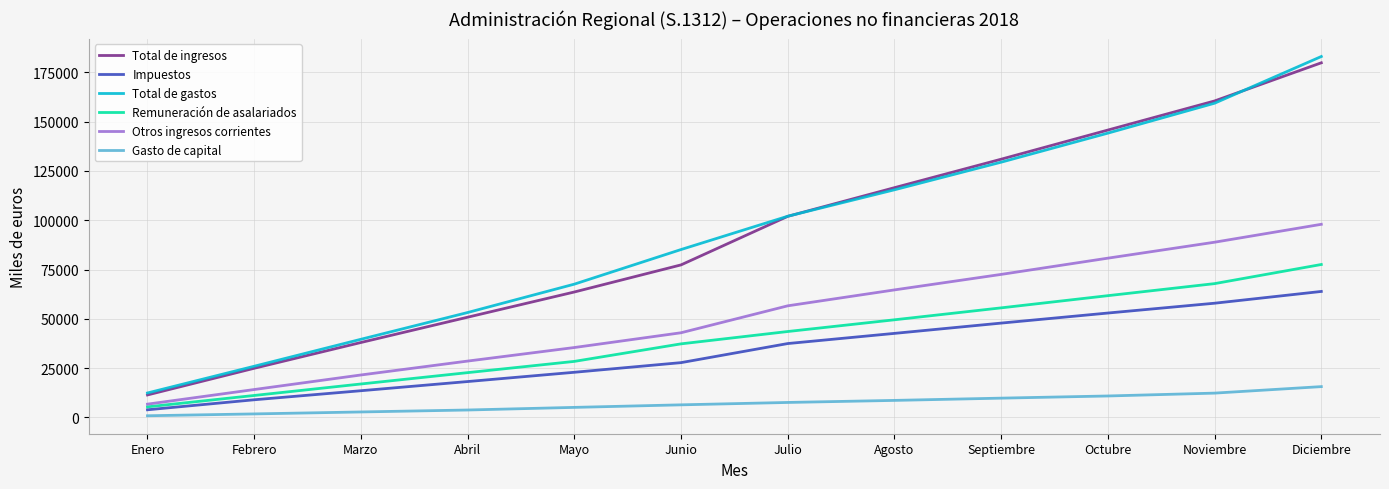

Count the number of categories in the chart.

12